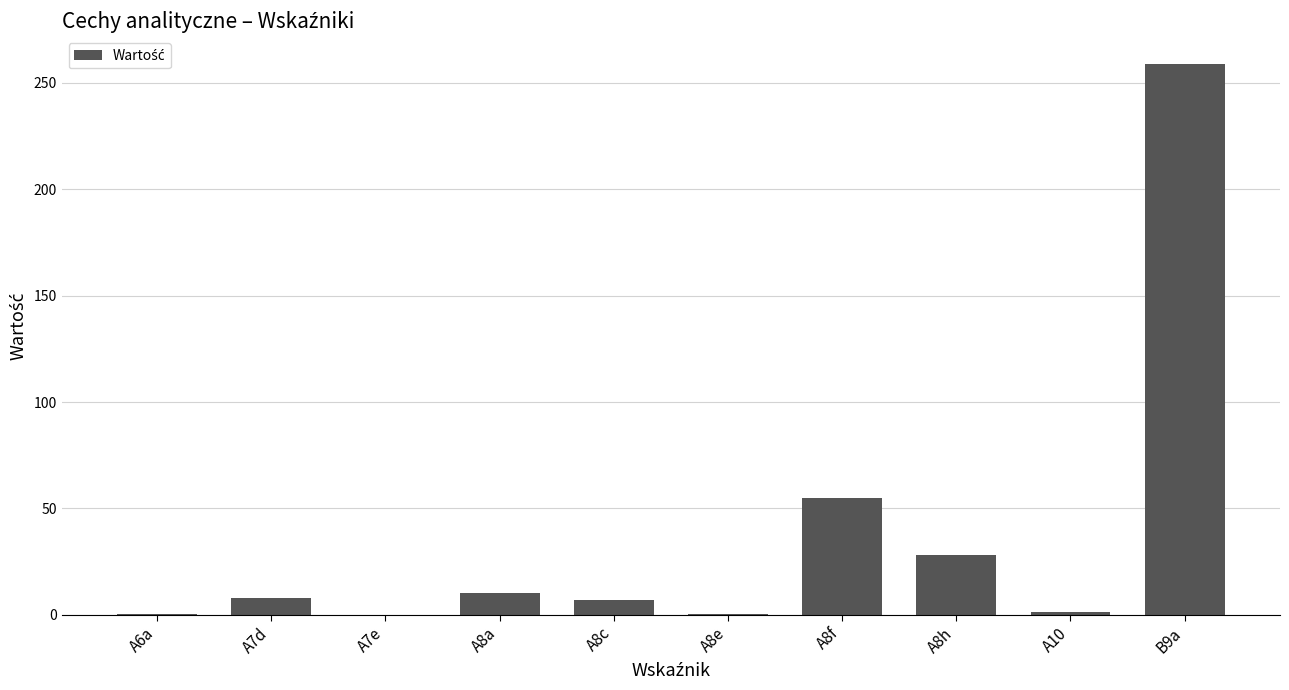

The value at A7d is 7.9. True or false?

True